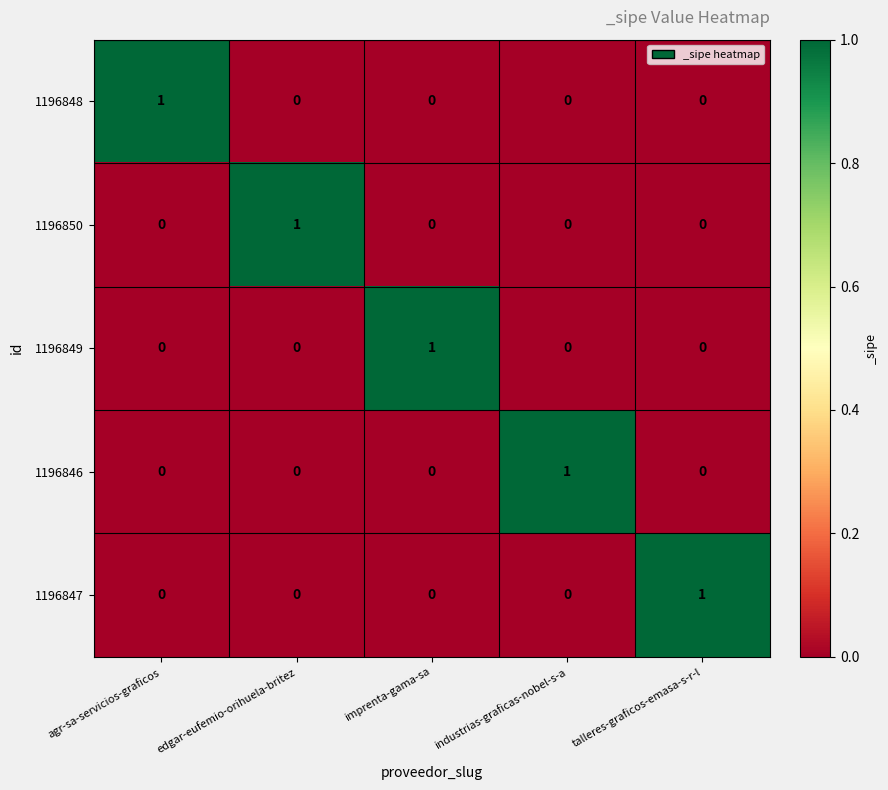

Is it true that 1196850 equals 0 at agr-sa-servicios-graficos?

True